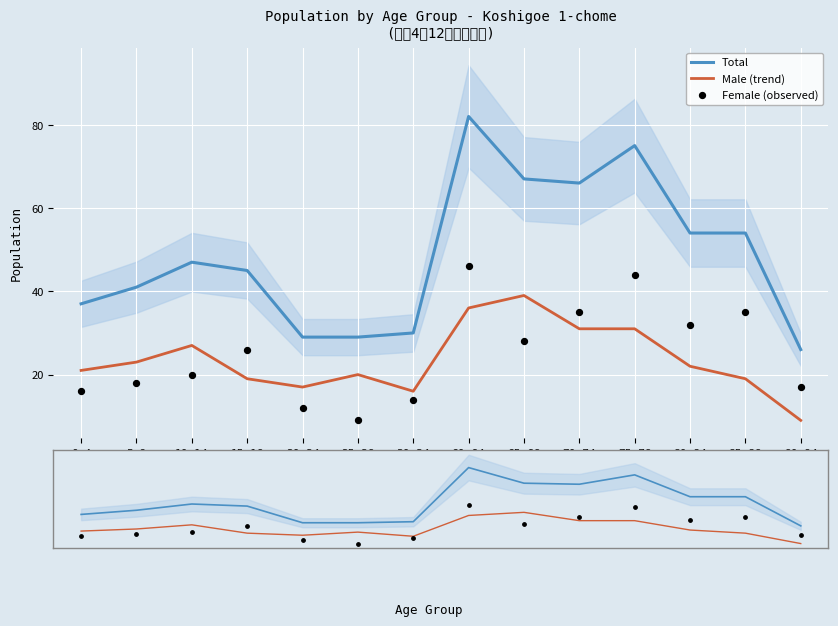

At which category is the sum across all series the highest?

60-64